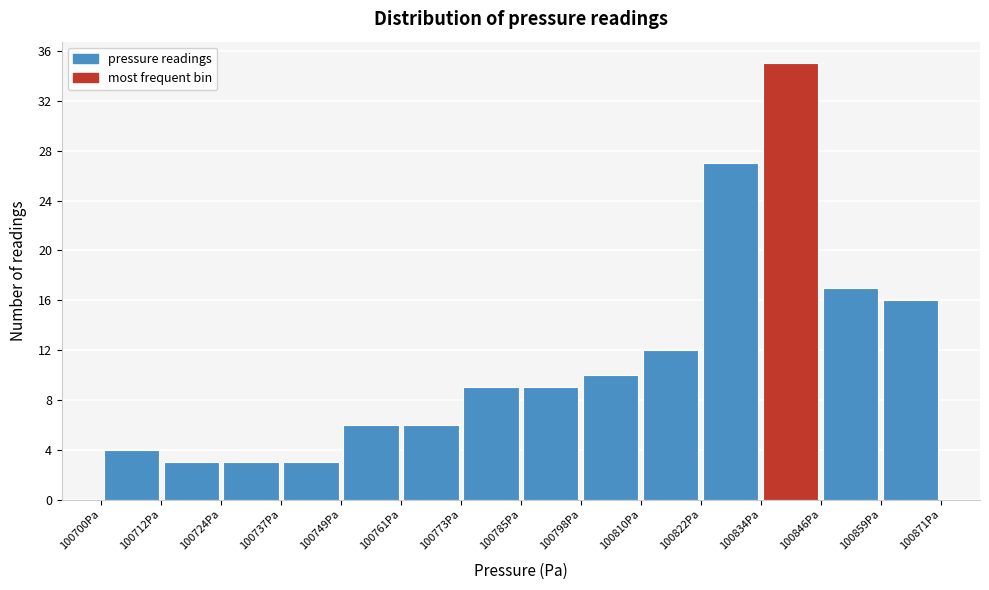

Which range on the x-axis has the tallest bar?

100834 to 100846